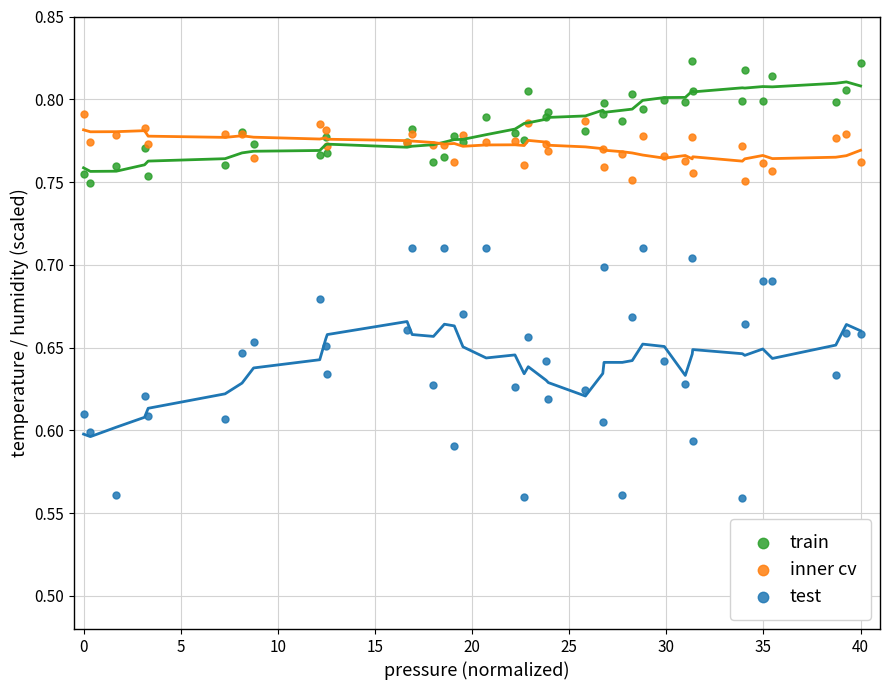

Which series contains the lowest Y value?

test